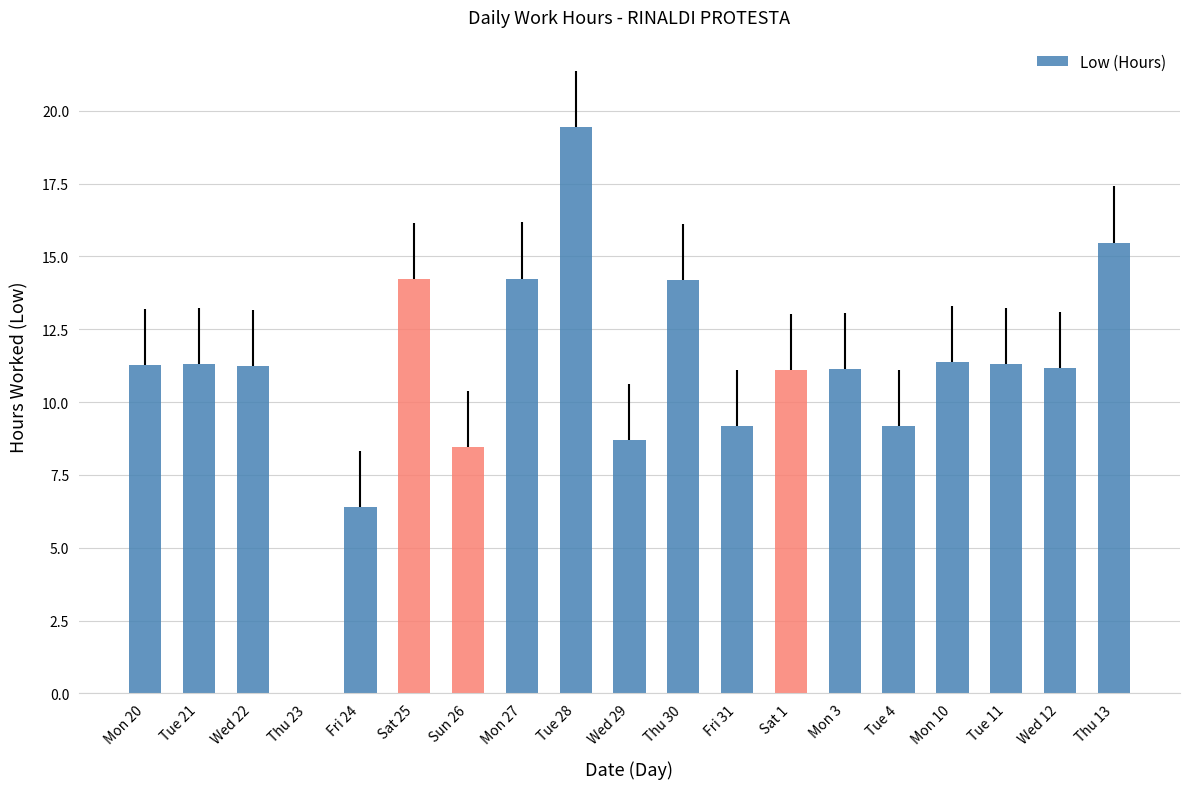

At which label is the value closest to 9?

Fri 31